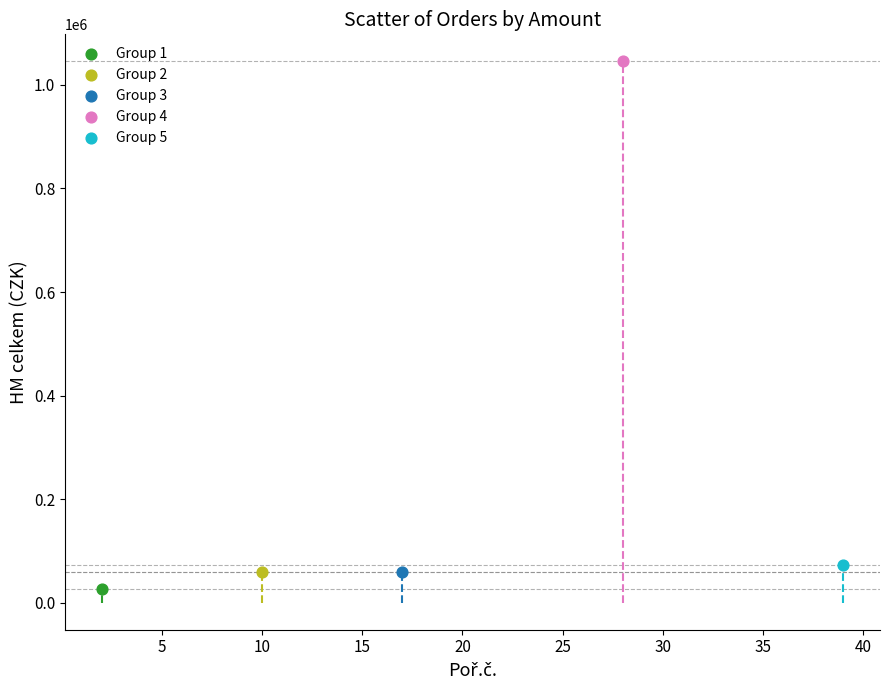

What are all the series names shown in the legend?

Group 1, Group 2, Group 3, Group 4, Group 5